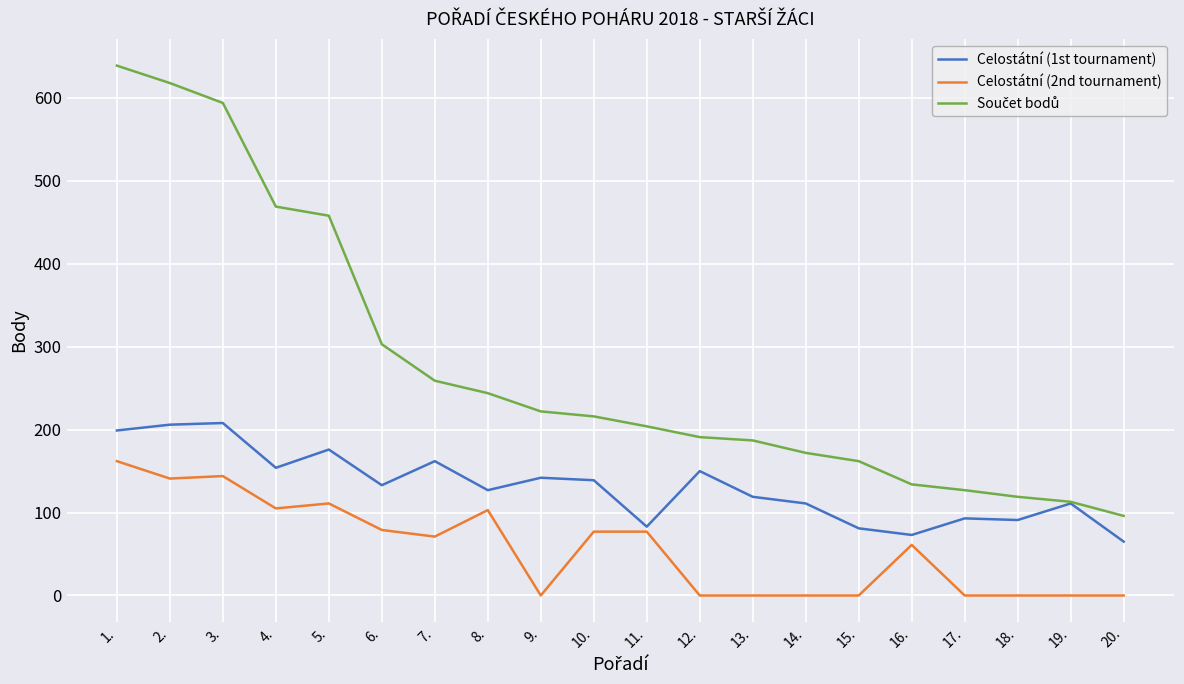

What is the greatest value displayed?

639